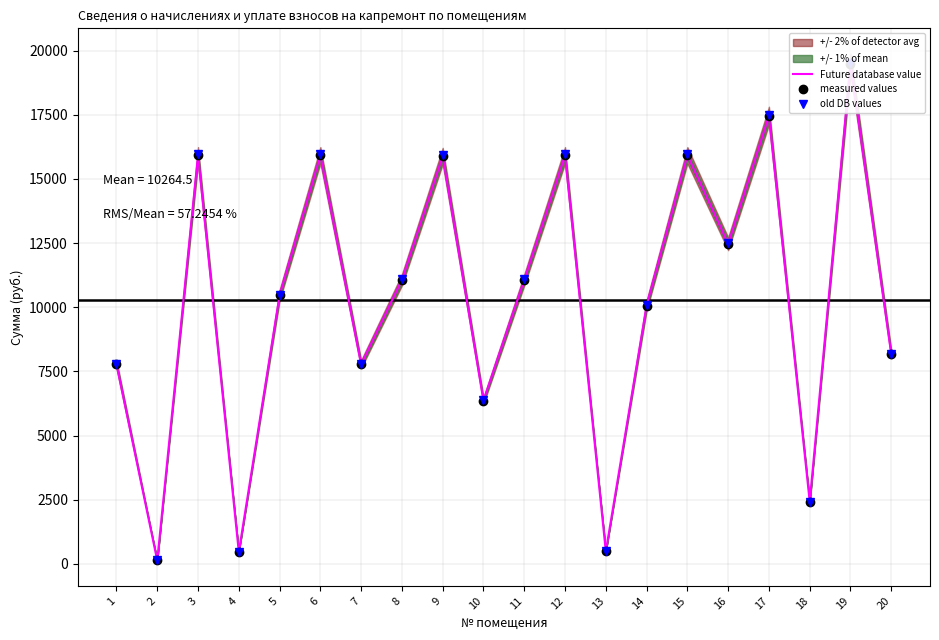

The value of measured values at 4 is 174.5. True or false?

False